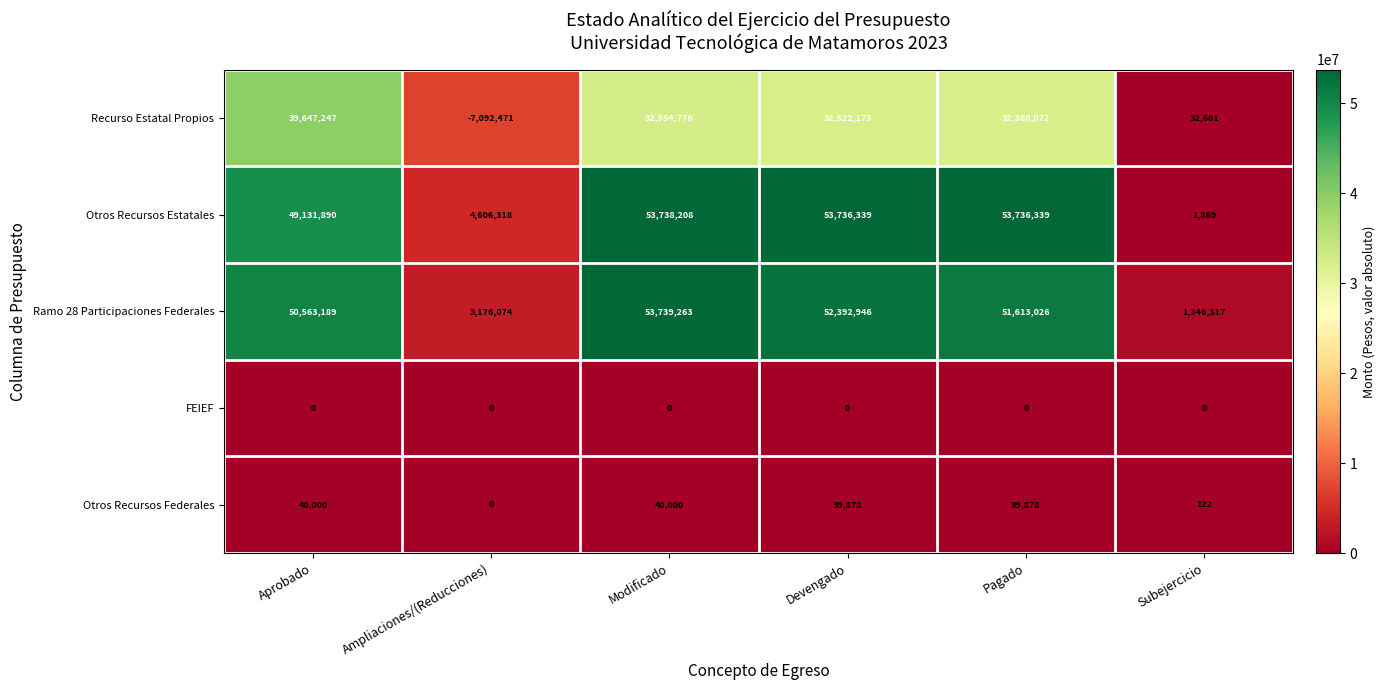

Is it true that Ramo 28 Participaciones Federales equals 76584915 at Devengado?

False